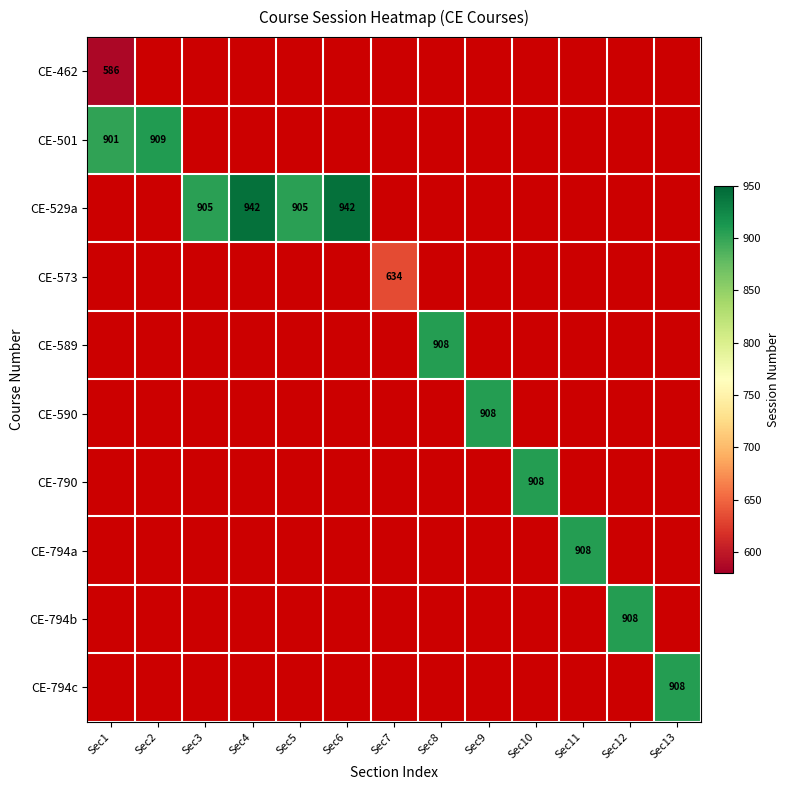

At Sec2, list the series in order from smallest to largest.

CE-462, CE-501, CE-529a, CE-573, CE-589, CE-590, CE-790, CE-794a, CE-794b, CE-794c